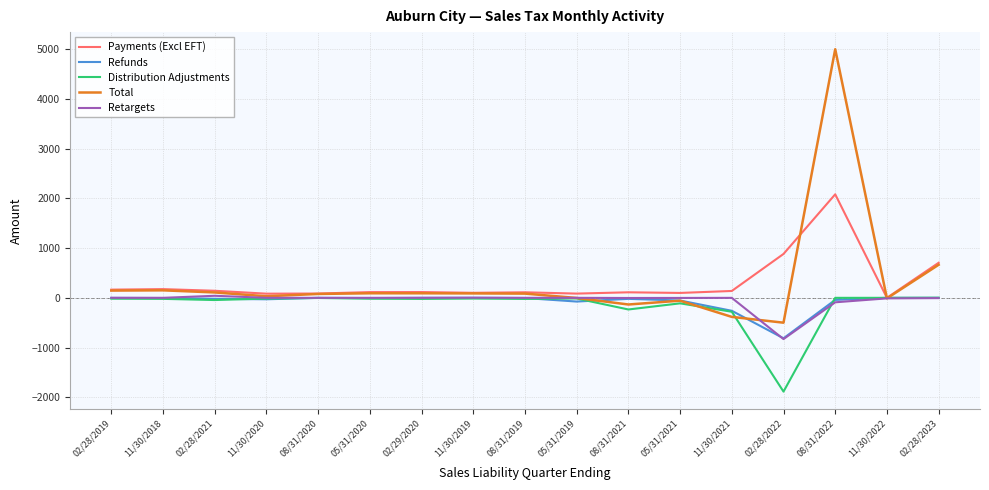

What is the average value of the Payments (Excl EFT) series?

305.7